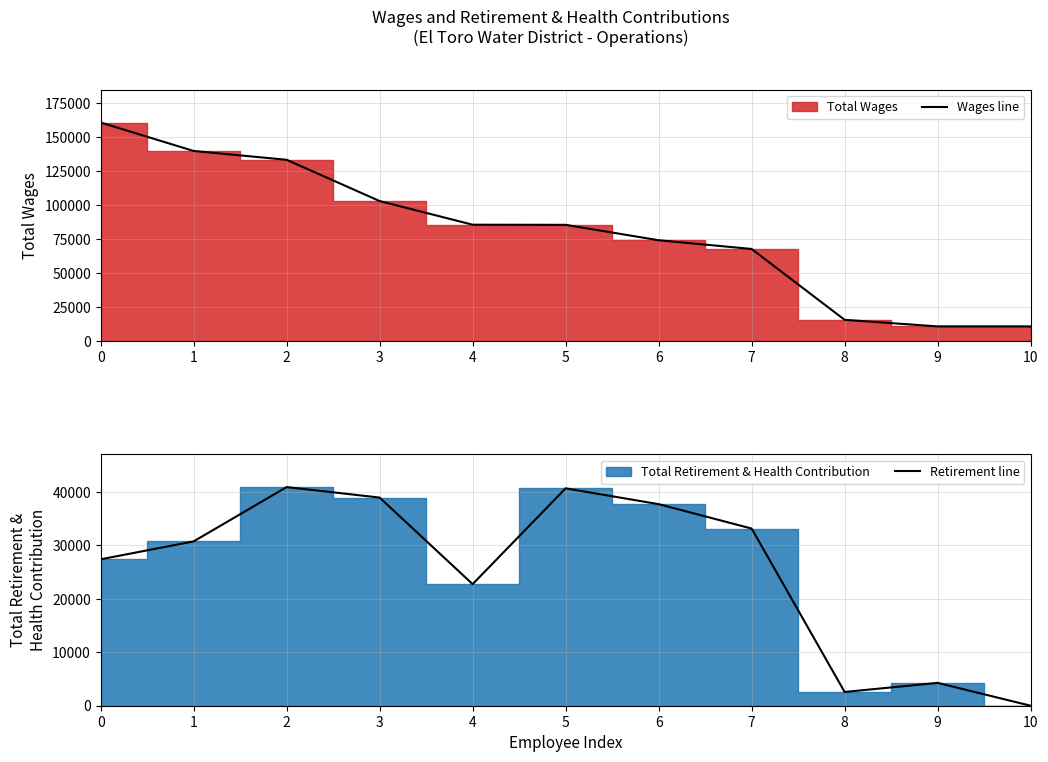

At how many categories does at least one series exceed 27032?

8